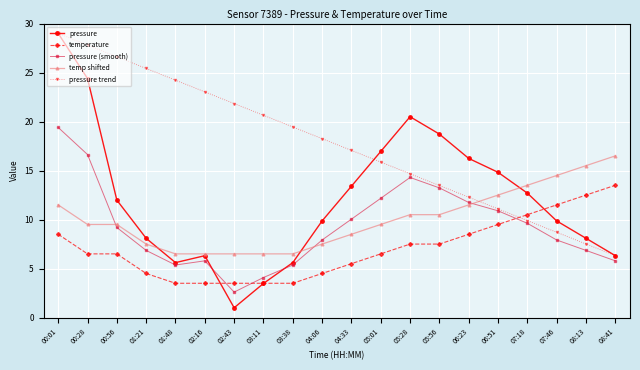

How many categories are shown in the chart?

20